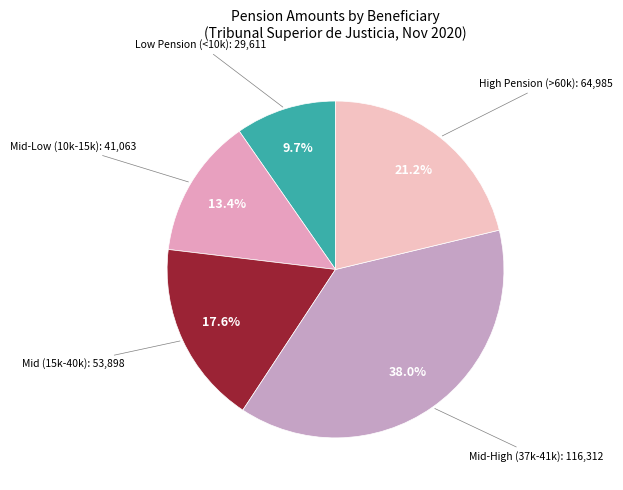

Is there a majority slice in this chart?

No